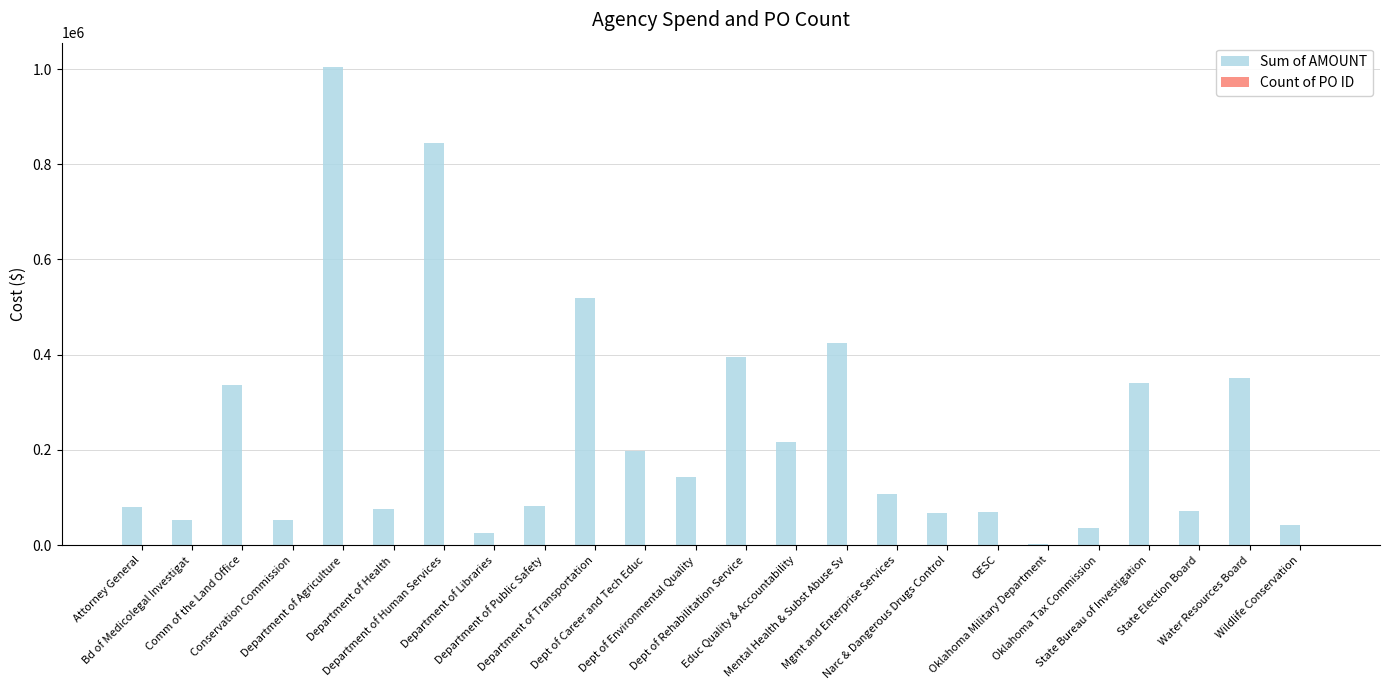

What is the maximum value shown in the chart?

1005192.8